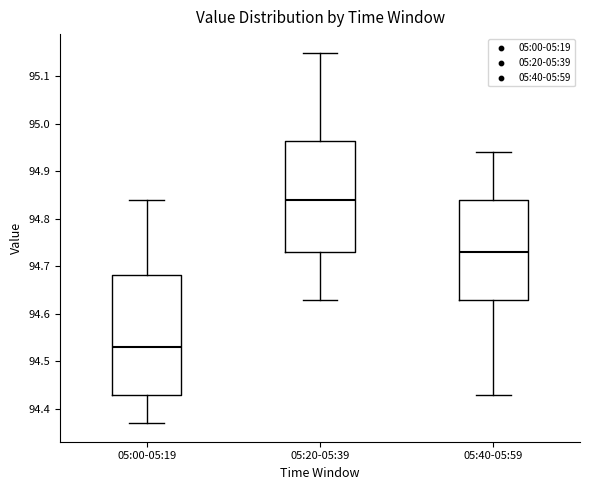

Comparing the boxes themselves (not the whiskers), which one is the tallest?

05:00-05:19